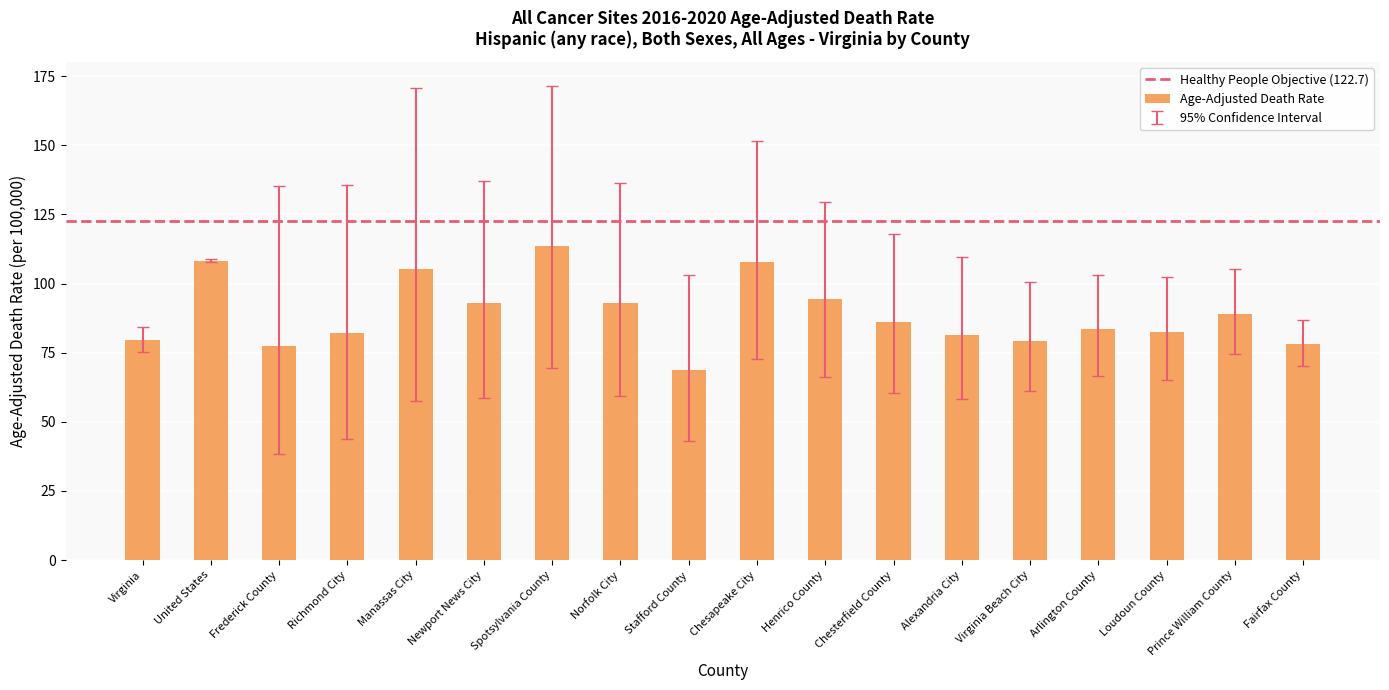

True or false: the data shows 82.0 at Richmond City.

True